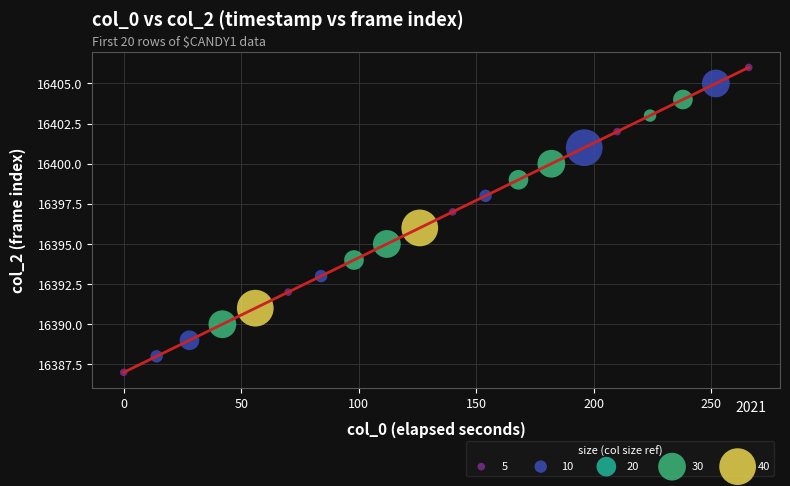

What is the range of Y values (max minus min)?

19